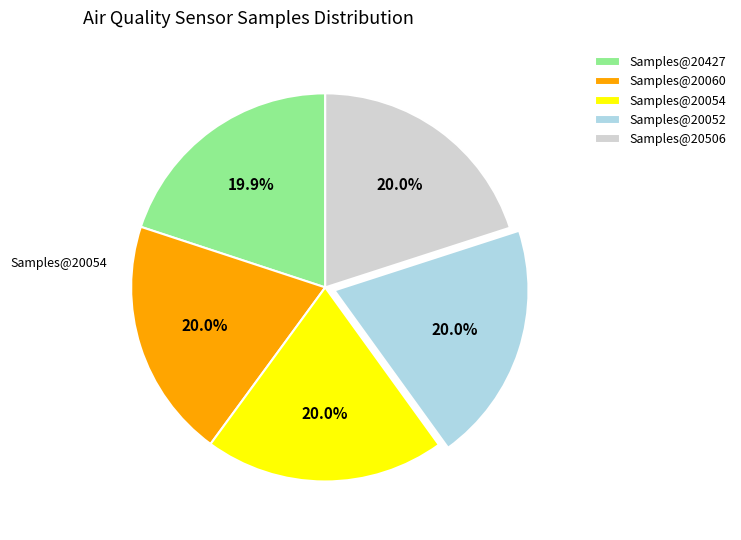

Is there a majority slice in this chart?

No